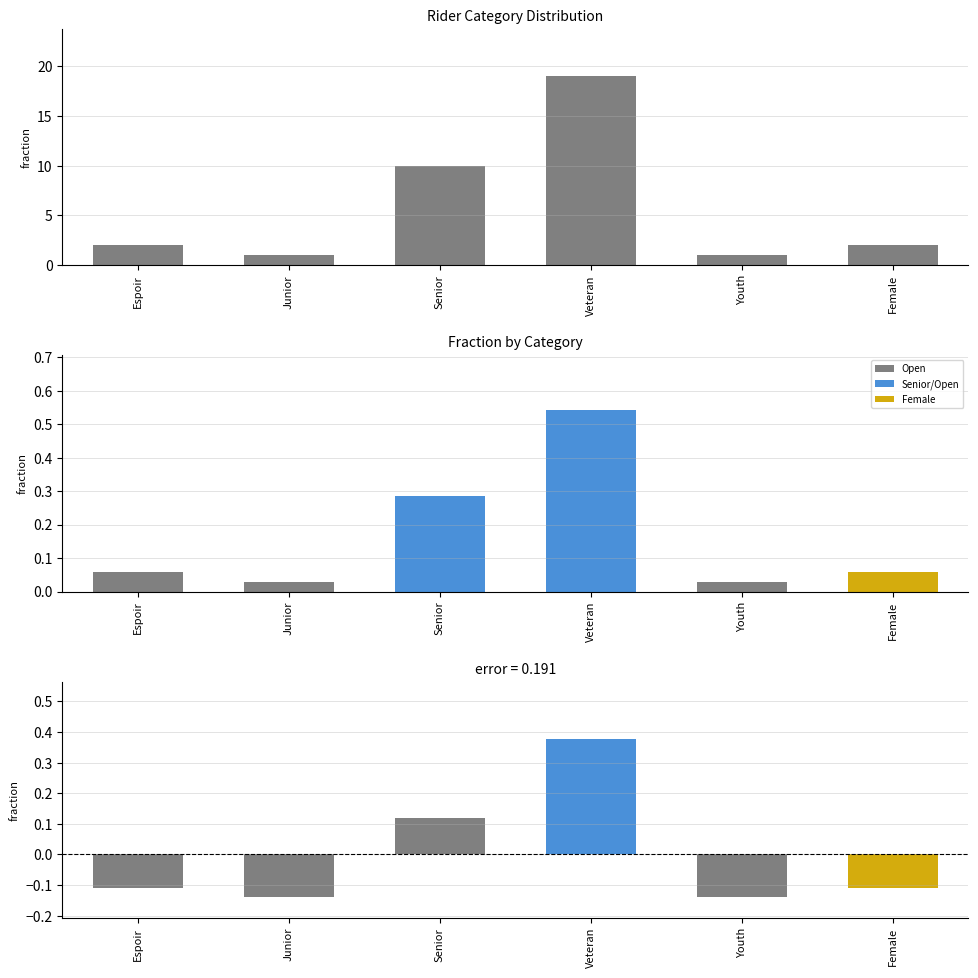

Rank the series at Youth from lowest to highest value.

Deviation, Fraction, Count